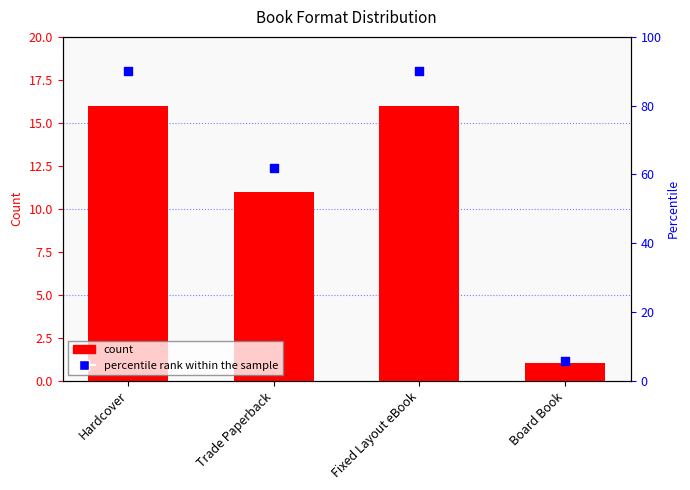

At which category is the sum across all series the highest?

Hardcover